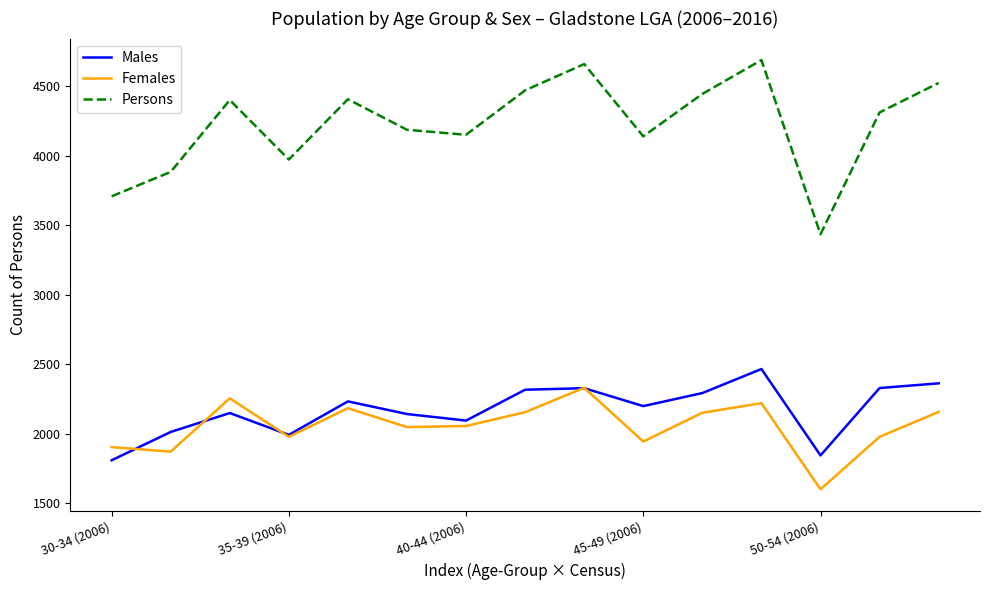

True or false: Males has more than 0 points higher than both neighbors.

True